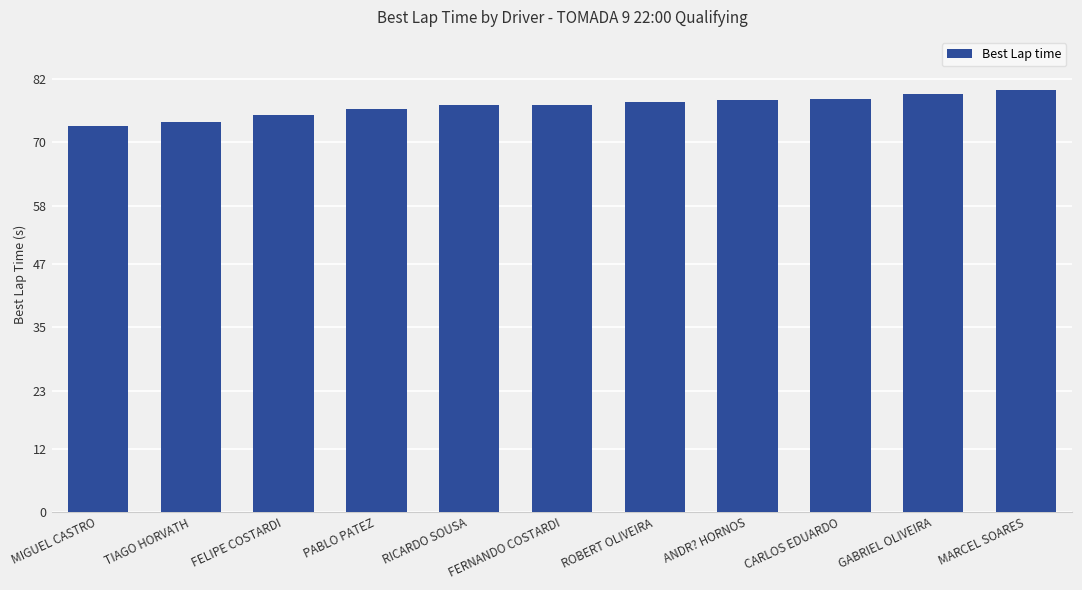

What is the average value?

76.9